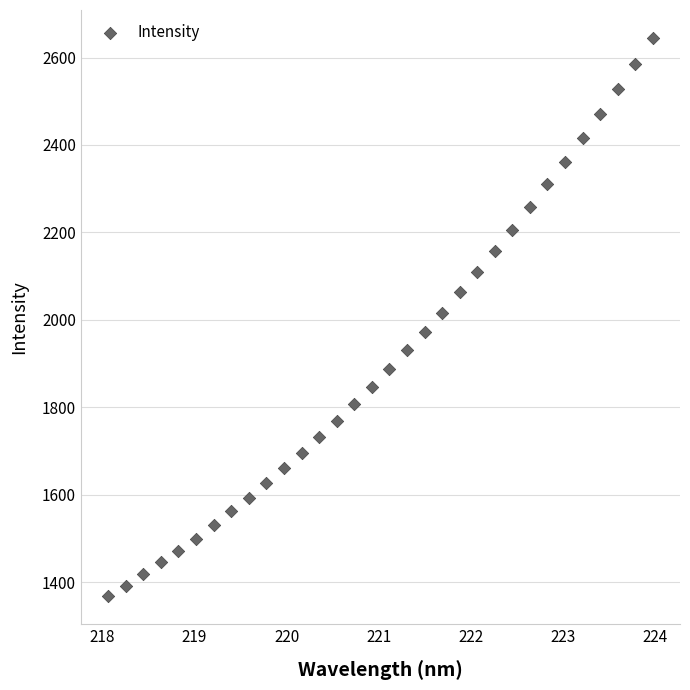

What is the range of X values (max minus min)?

5.9